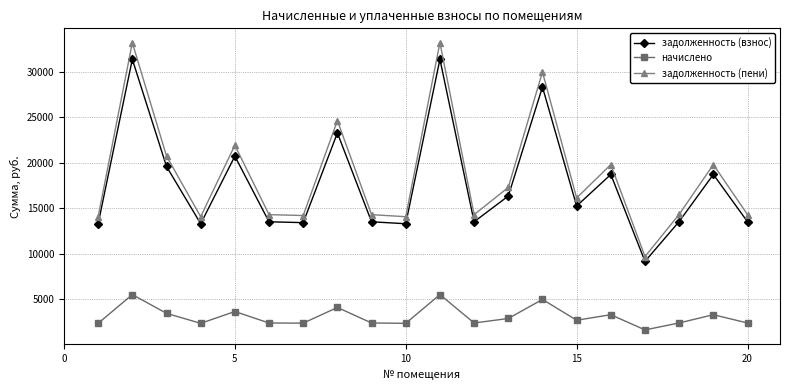

What is the value of the задолженность (пени) point at the 9th from the left?

14291.2